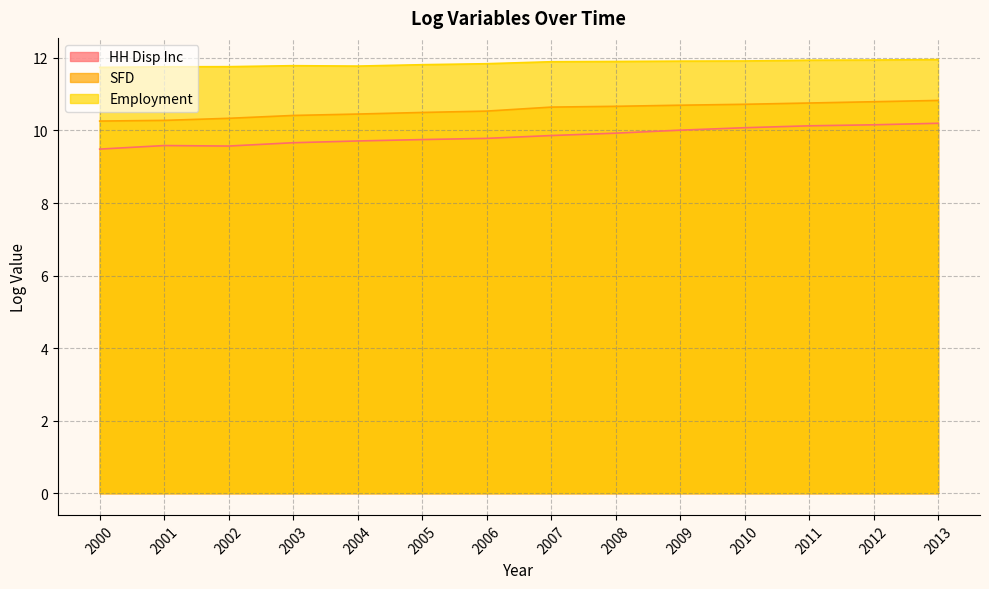

True or false: SFD and Employment cross at least once.

False